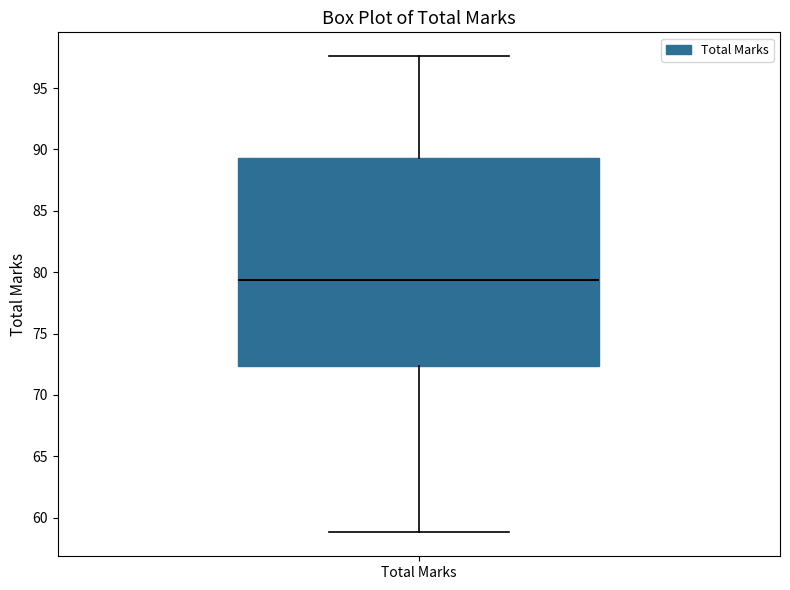

Where does the median line of the box for Total Marks sit on the y-axis? The values are not printed on the chart, so give them approximately, as read against the axis.

79.5